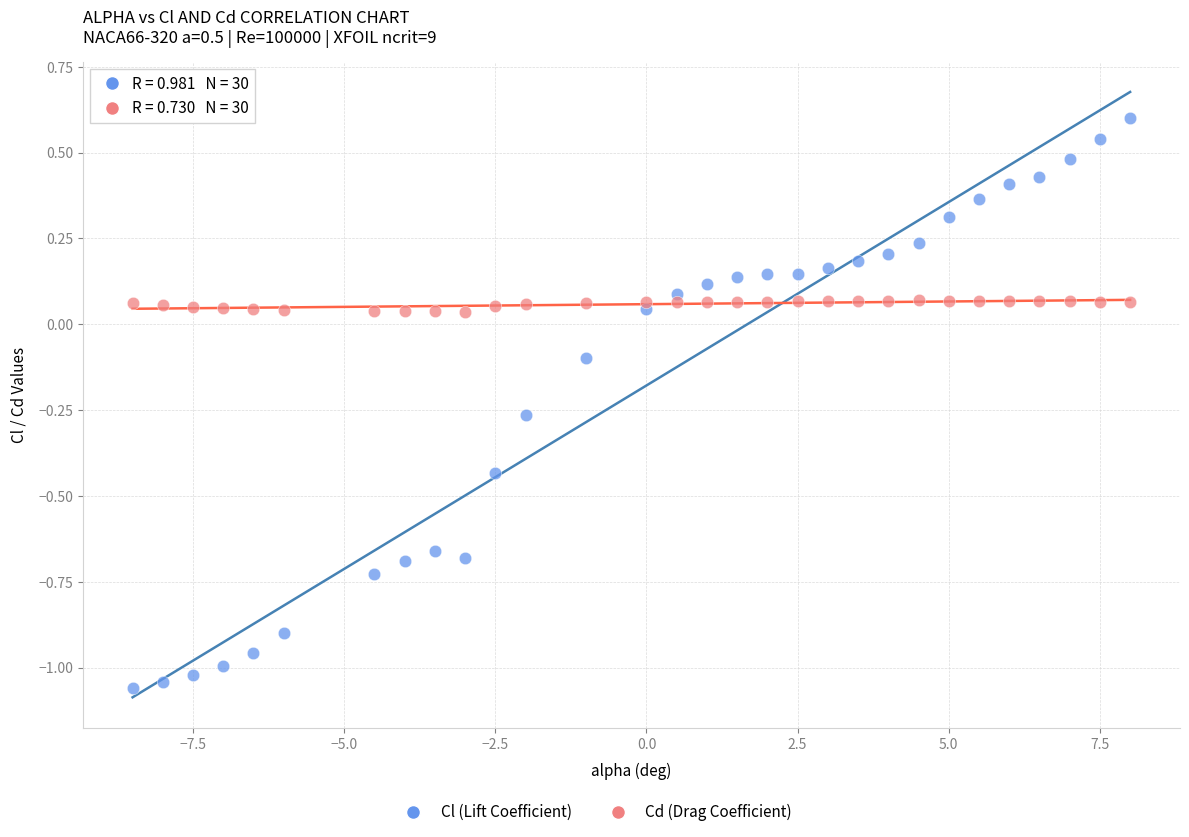

Which series has the widest spread of Y values?

Cl (Lift Coefficient)